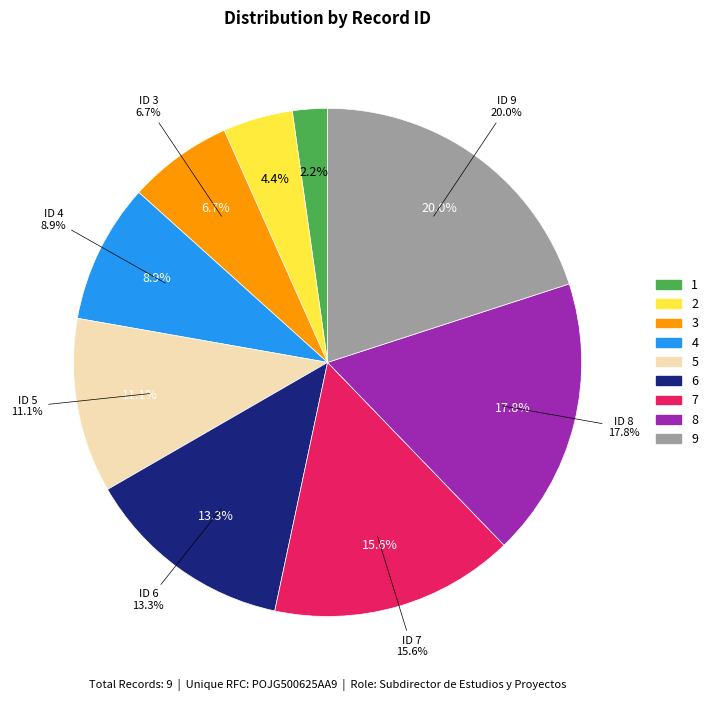

Combined, what portion of the pie is 3 and 2?

11.1%